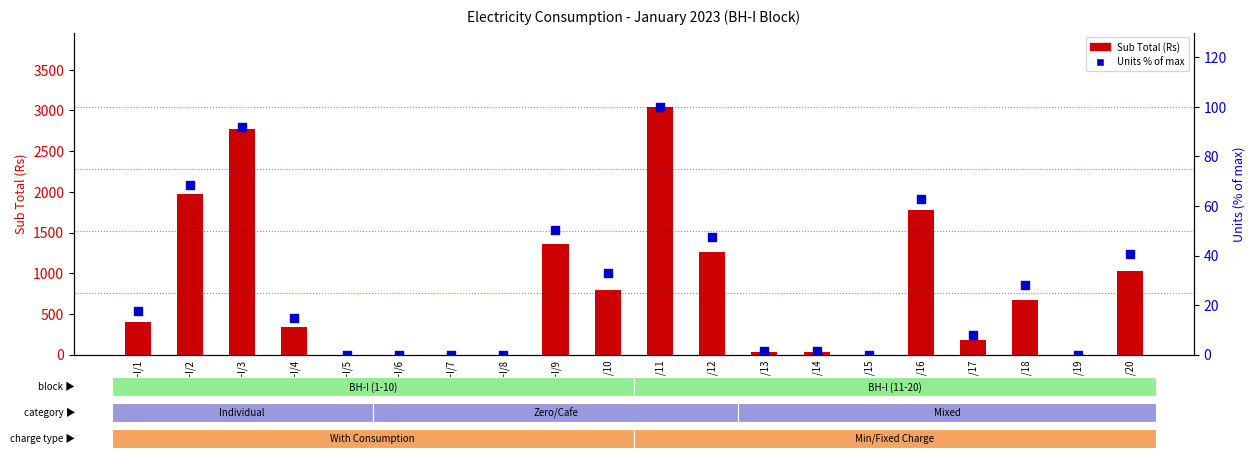

At which category is the sum across all series the highest?

BH-I/11